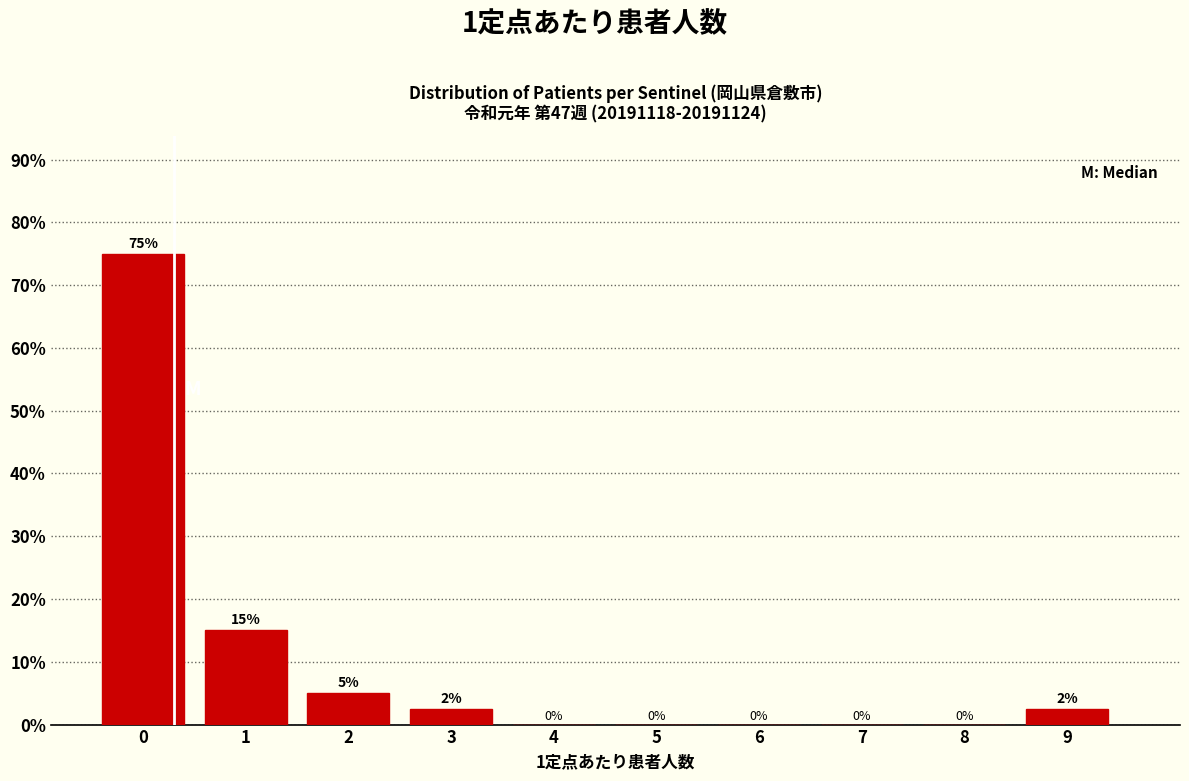

What is the sum of the values at 0 and 5?

75.0